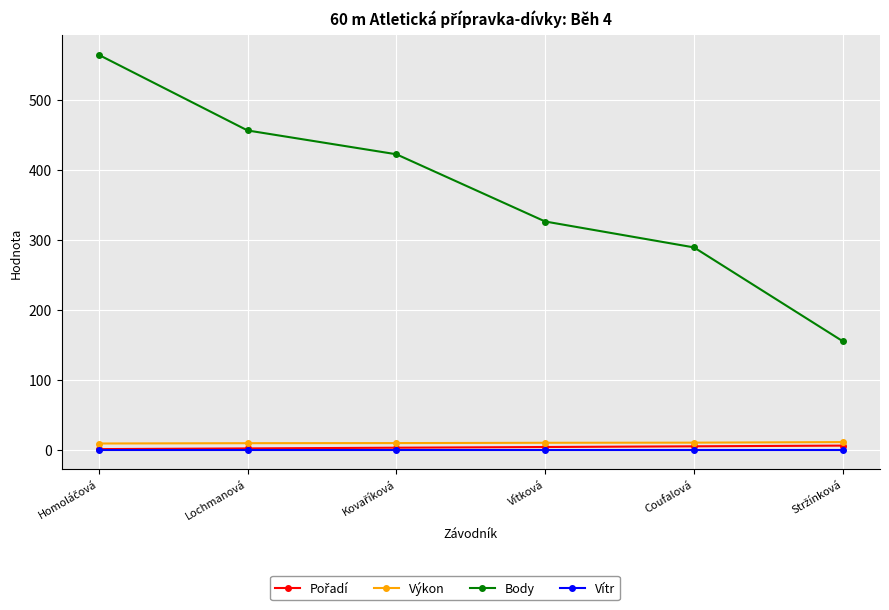

The Výkon series shows 10.1 at Vítková. True or false?

True